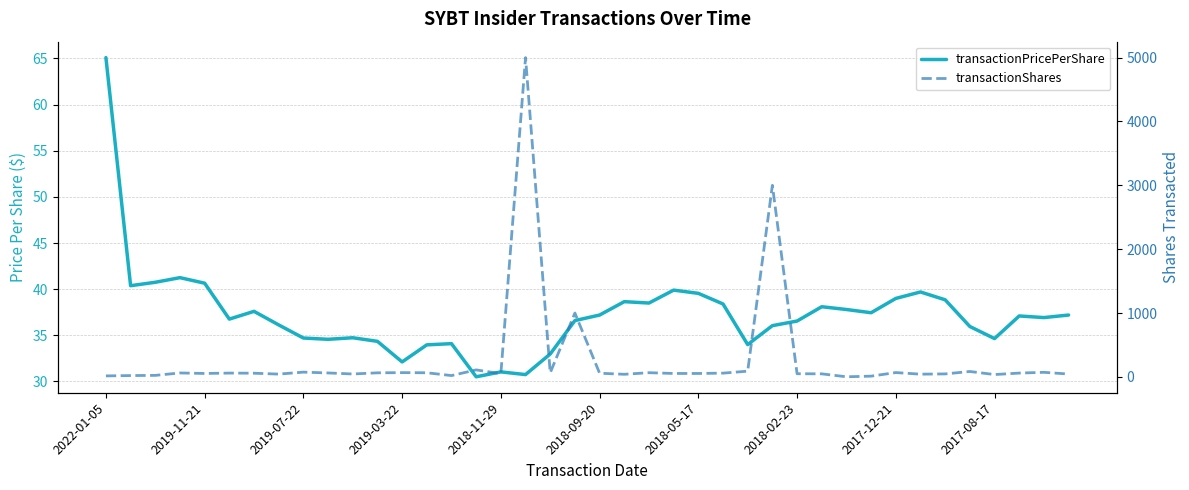

How many values in the transactionPricePerShare series exceed 37?

20